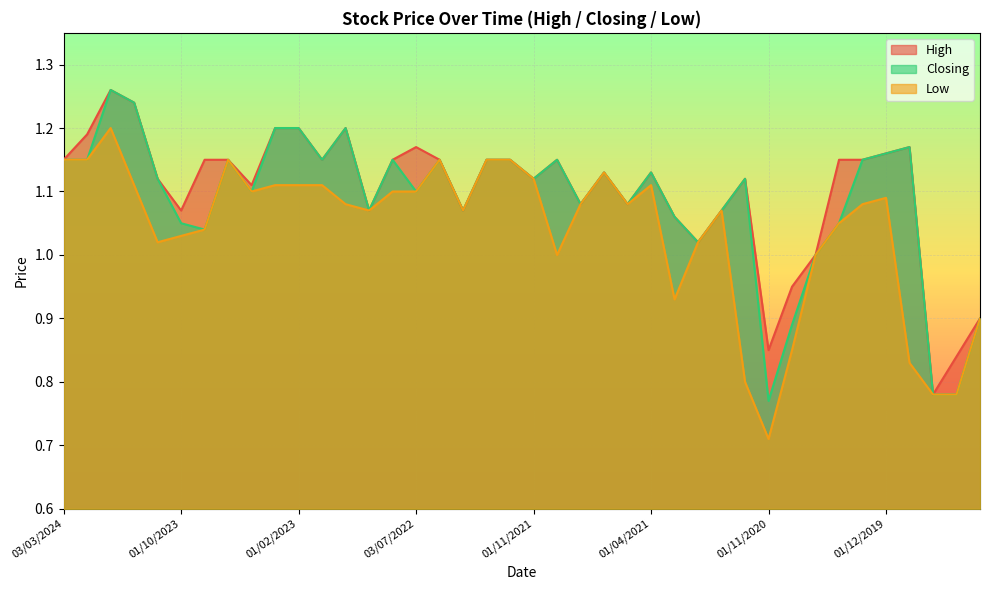

At how many categories does at least one series exceed 1?

34